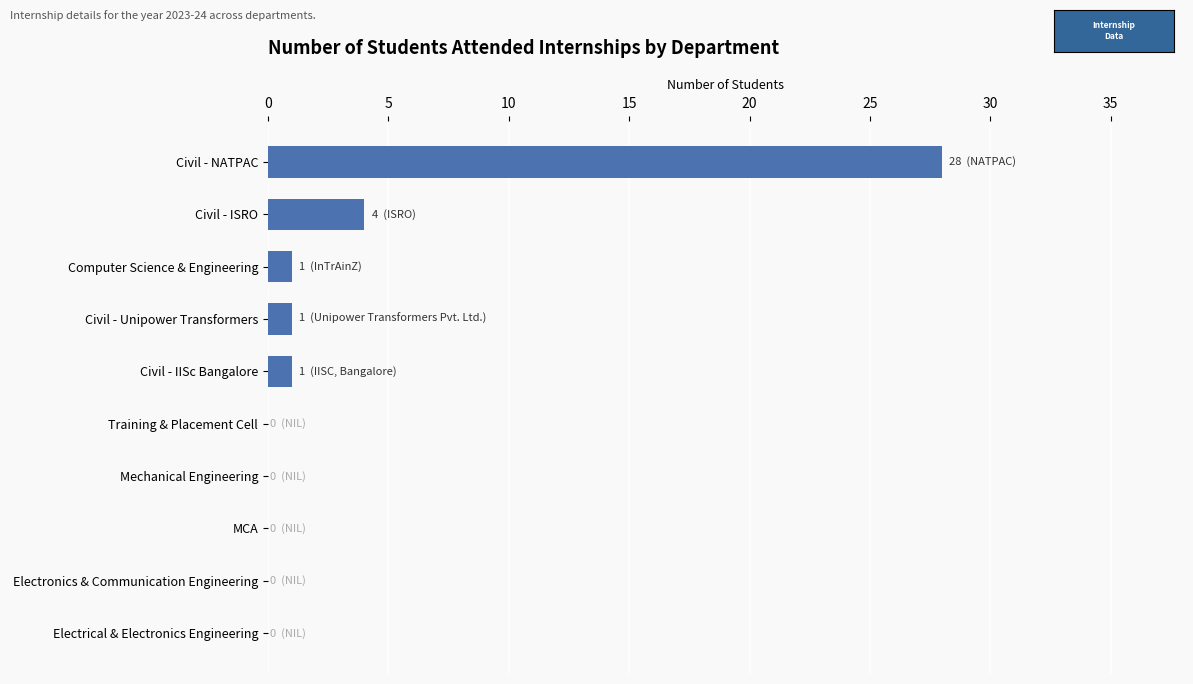

What is the sum of all values?

35